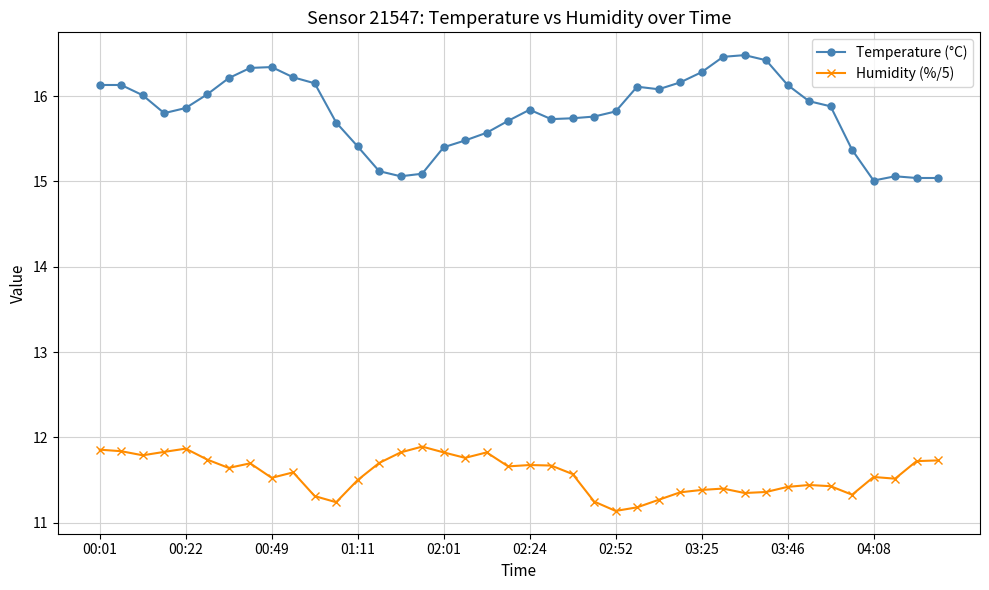

Which series has the largest total across all categories?

Temperature (°C)